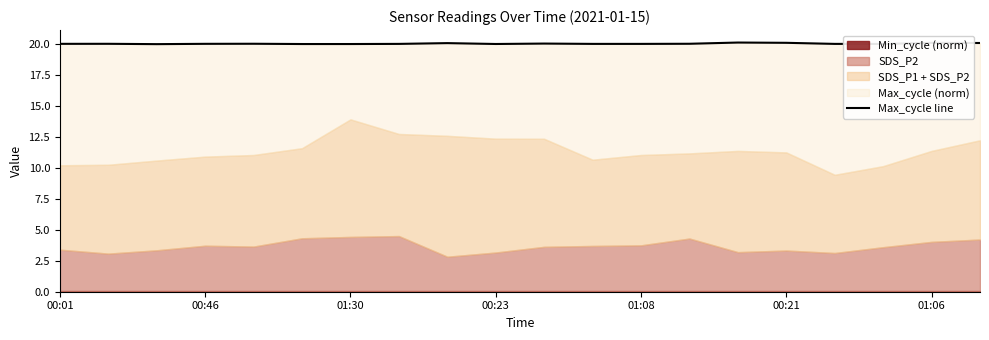

True or false: the data shows 20.0 at 7.

True